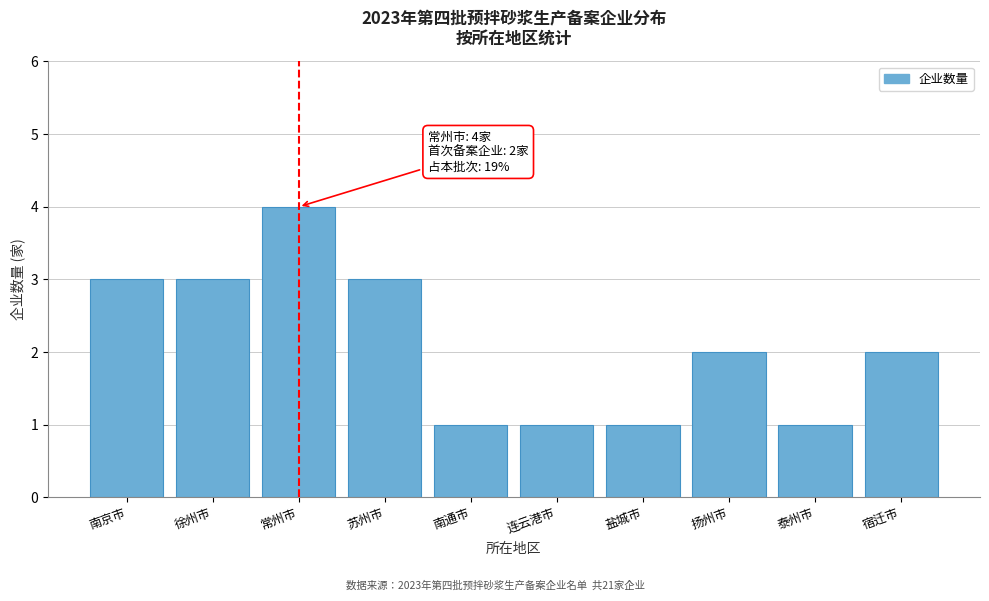

Reading left to right, transcribe all the data shown in this chart.

3	3	4	3	1	1	1	2	1	2